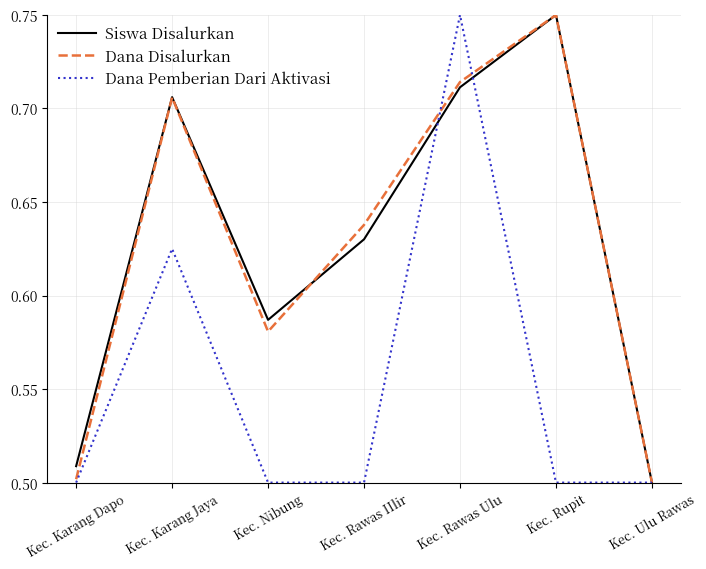

Is the value of Siswa Disalurkan at Kec. Karang Dapo greater than the value of Dana Pemberian Dari Aktivasi at Kec. Rawas Ulu?

No